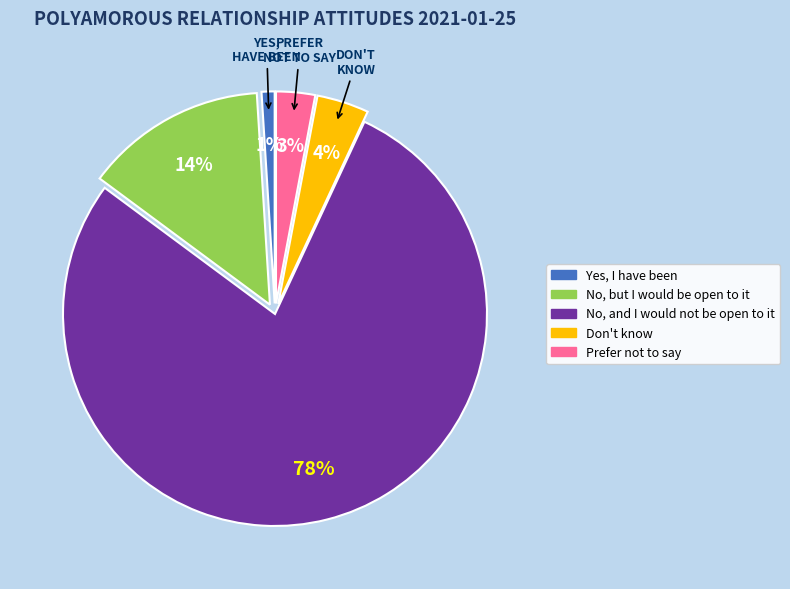

To the nearest percent, what is the difference between the largest and smallest slice percentages?

77%